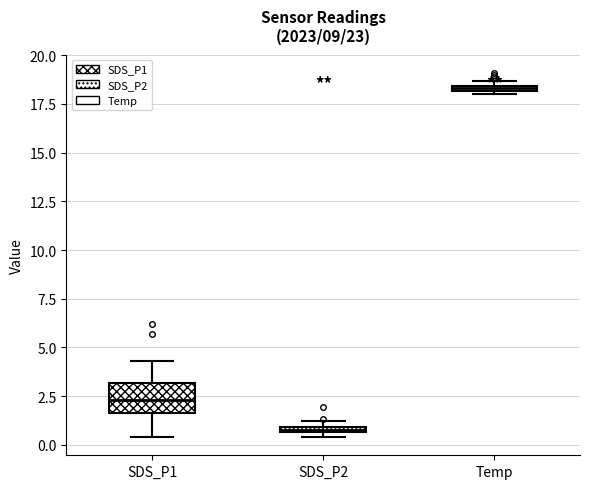

Which box has the lowest median line?

SDS_P2